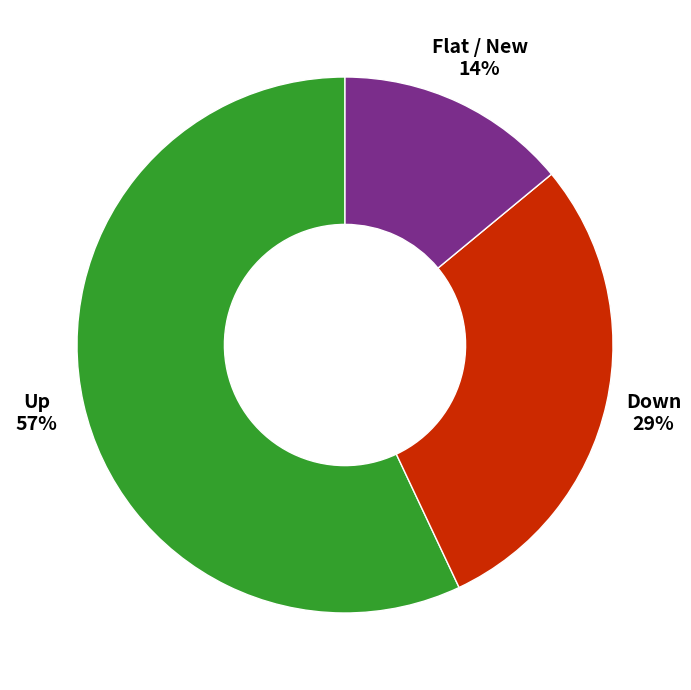

Is there a majority slice in this chart?

Yes